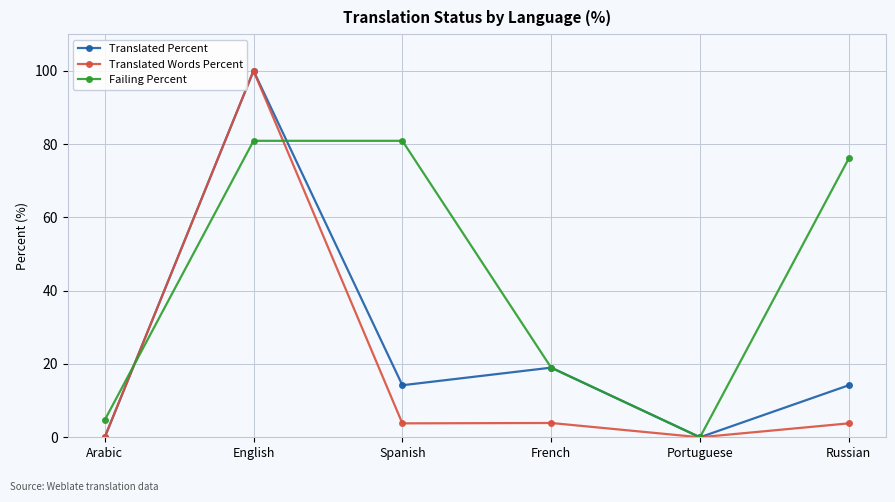

Does the chart display data point markers on the line(s)?

Yes